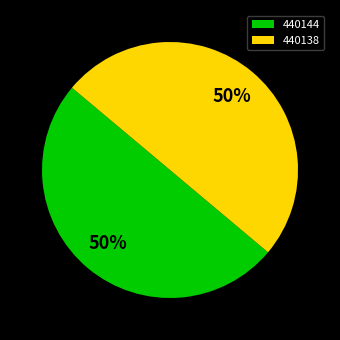

How many slices are in this pie chart?

2